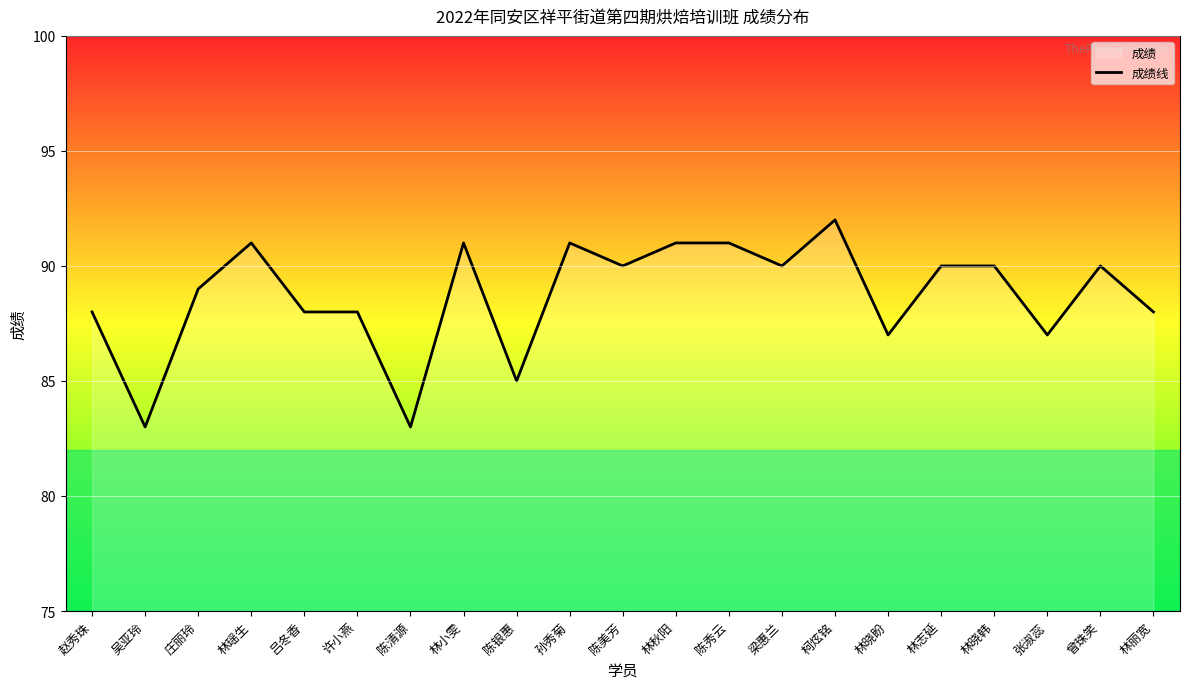

At which category does the chart reach its minimum across all series?

吴亚玲